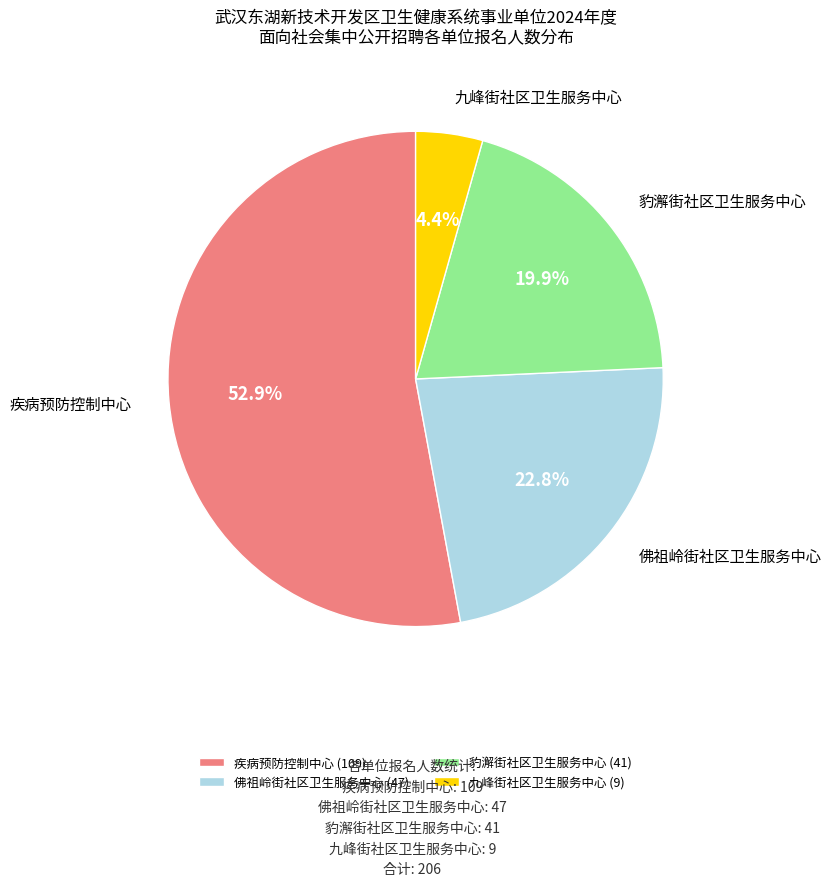

To the nearest percent, what is the difference between the 佛祖岭街社区卫生服务中心 and 疾病预防控制中心 slice percentages?

30%